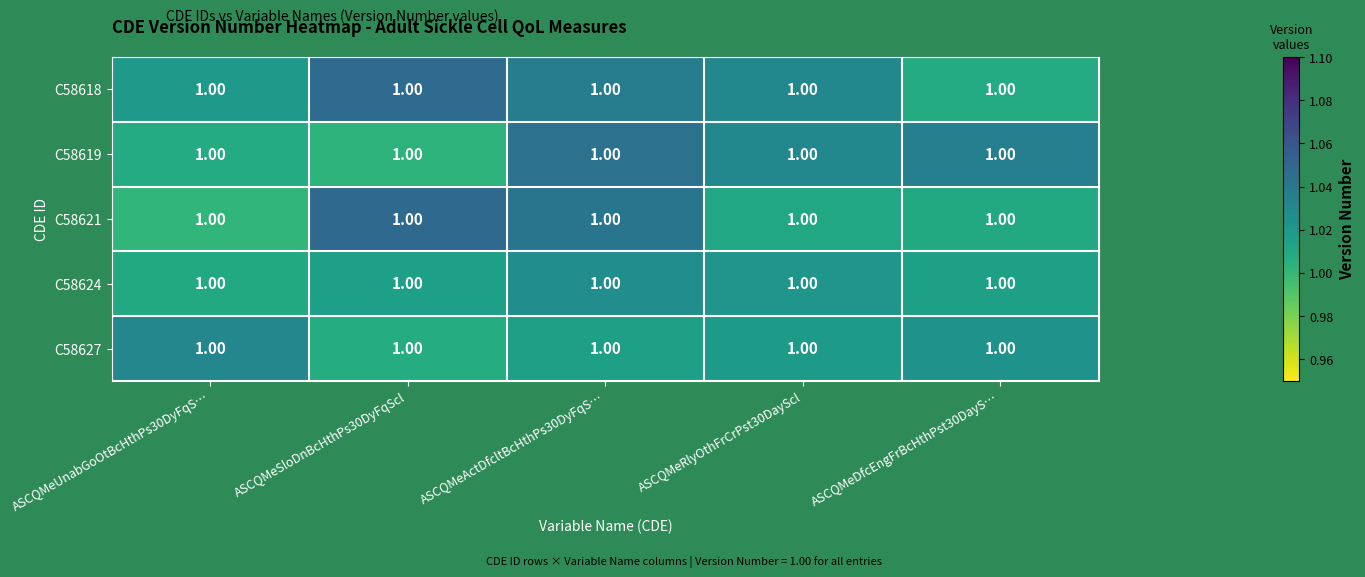

What is the average value of the C58627 series?

1.0